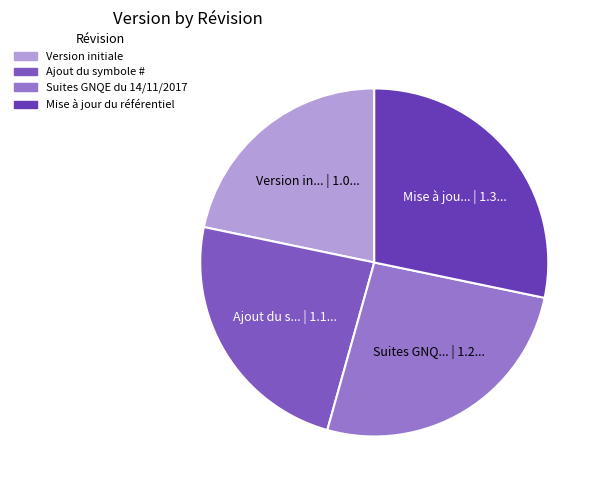

Count the number of slices in the pie.

4